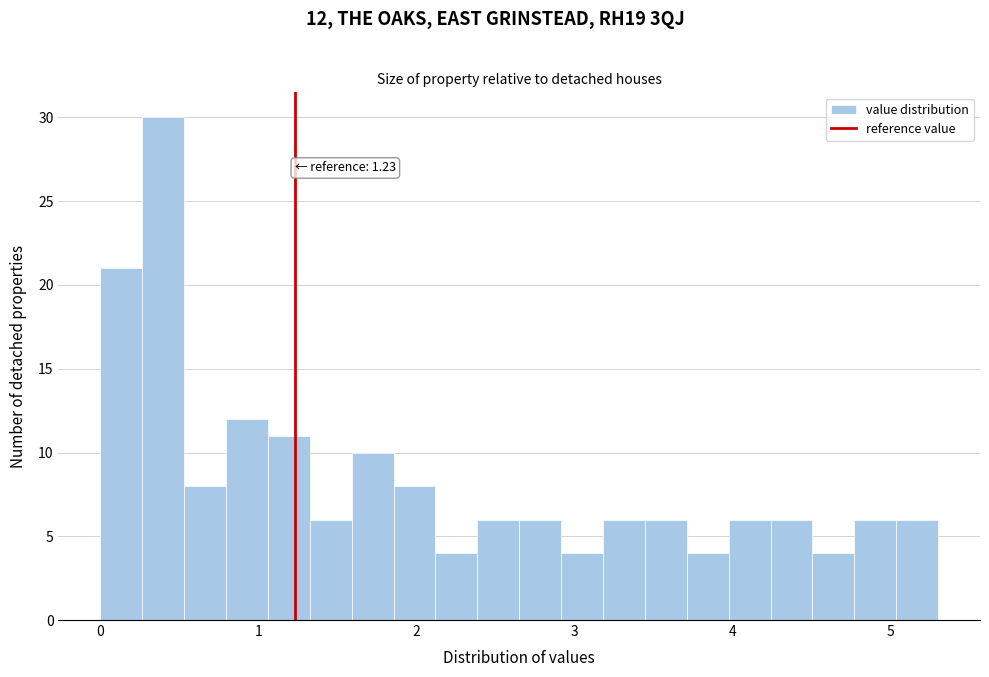

Read against the x-axis, roughly where is the centre of the tallest bar?

0.4